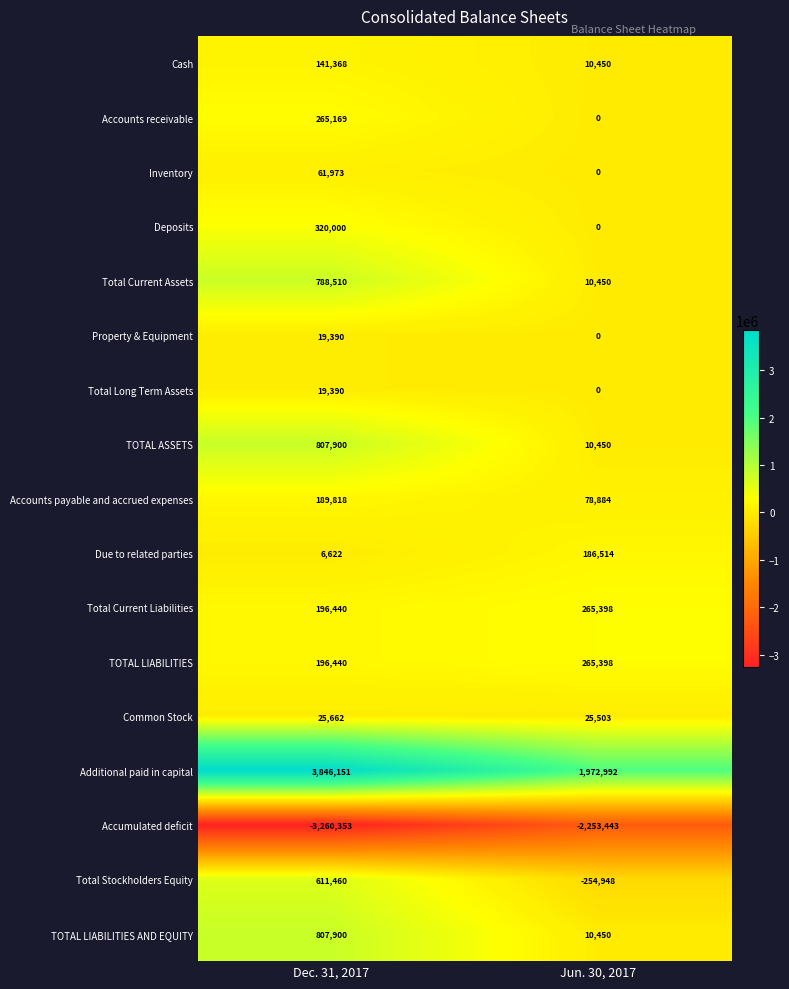

At which category does the chart reach its peak across all series?

Dec. 31, 2017